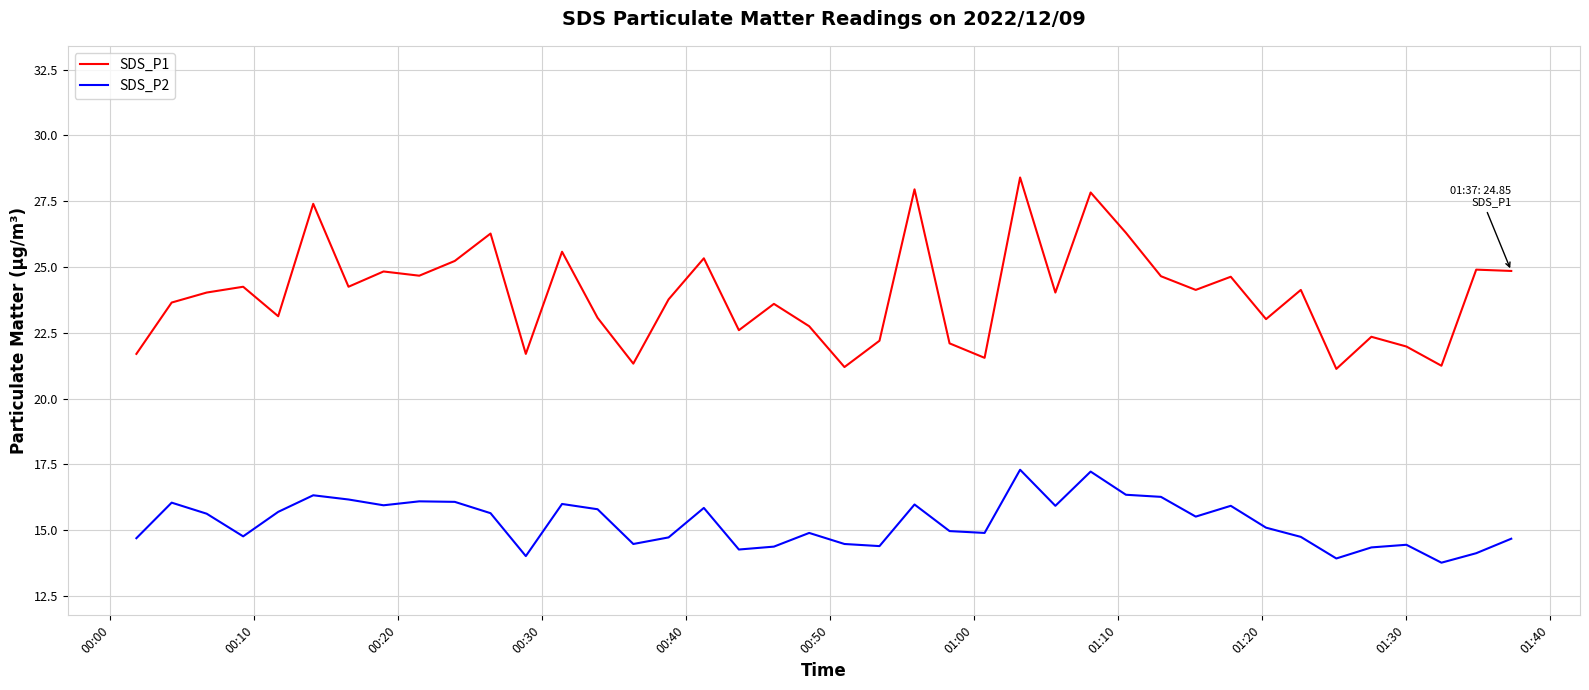

What is the lowest value of the SDS_P2 series?

13.8